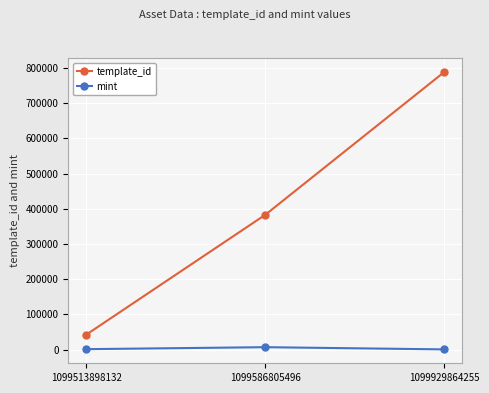

Between 1099586805496 and 1099929864255, which series saw the biggest shift?

template_id